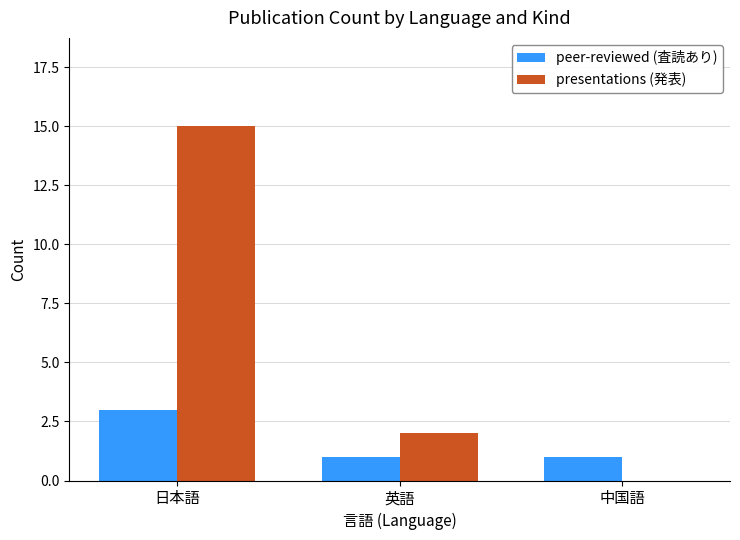

At which label is presentations (発表) closest to 7?

英語